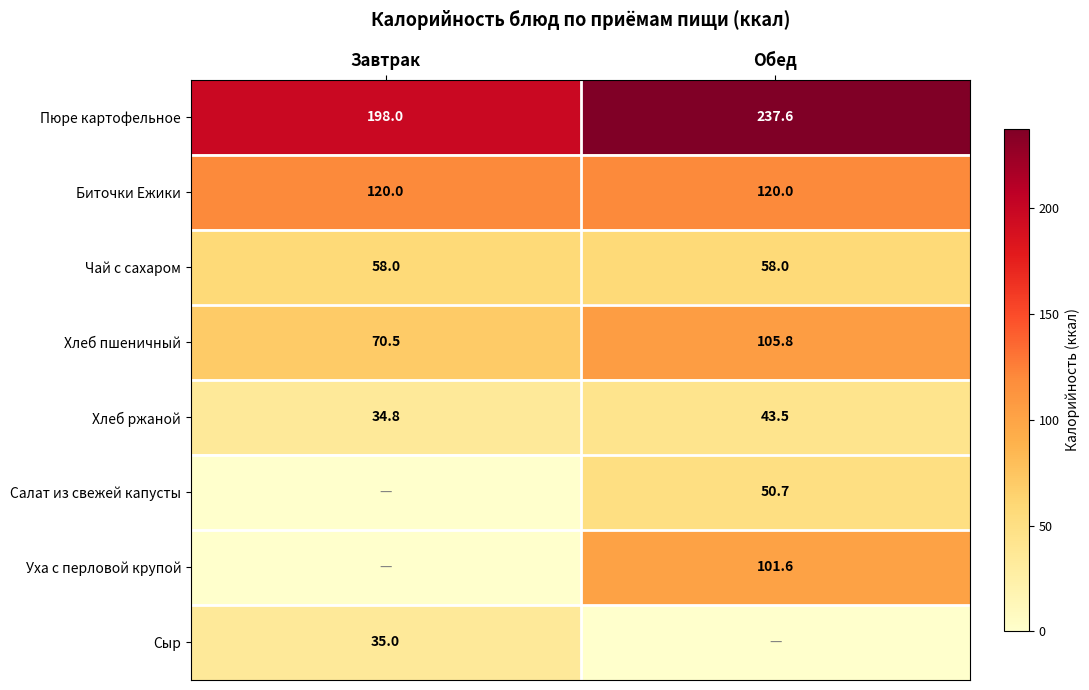

Is it true that Салат из свежей капусты equals 28.2 at Обед?

False